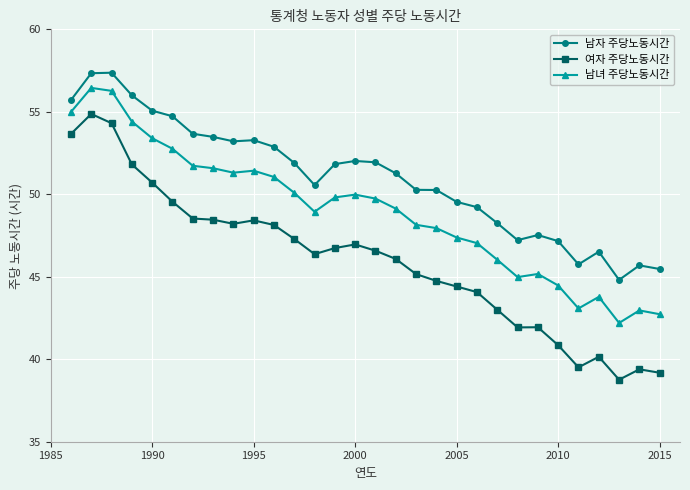

Which series has the widest spread of values?

여자 주당노동시간